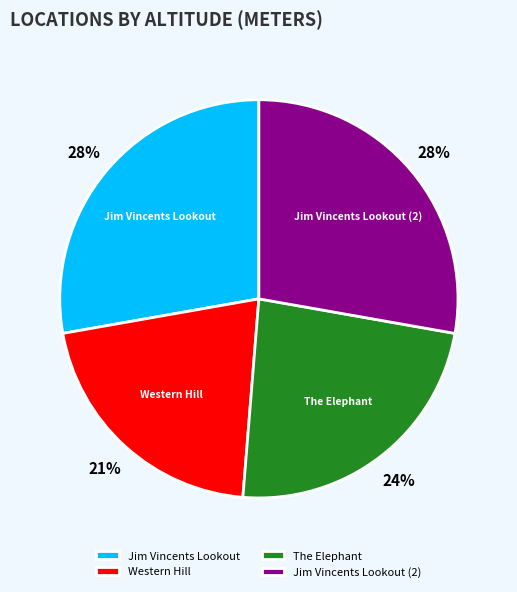

True or false: The Elephant accounts for 24% of the total.

True